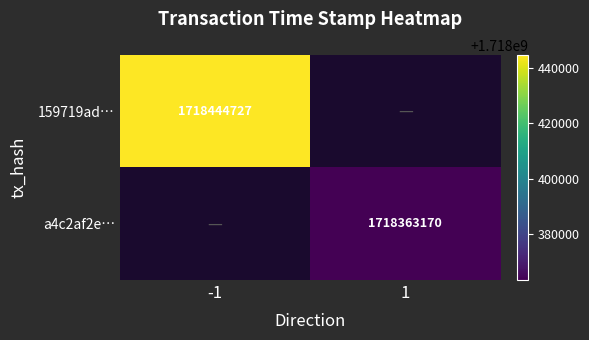

Is it true that a4c2af2e… equals 2771735442 at 1?

False